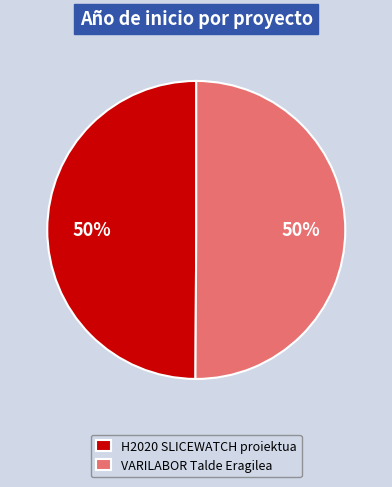

Combined, do VARILABOR Talde Eragilea and H2020 SLICEWATCH proiektua account for over 50%?

Yes